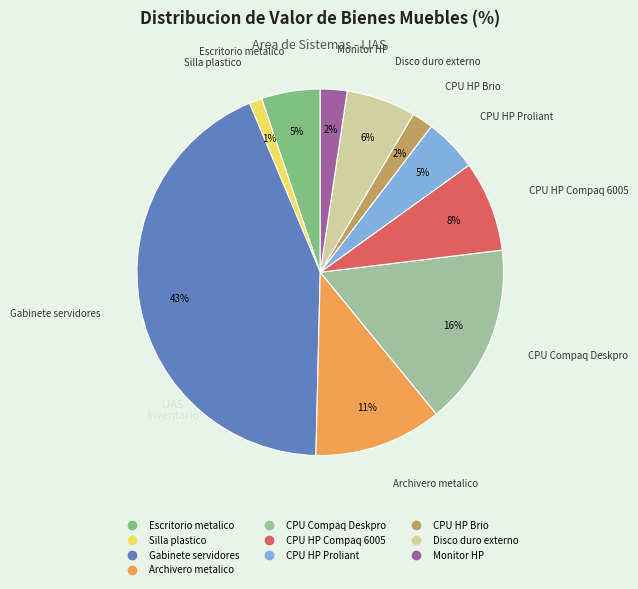

Which category has the biggest portion of the pie?

Gabinete servidores